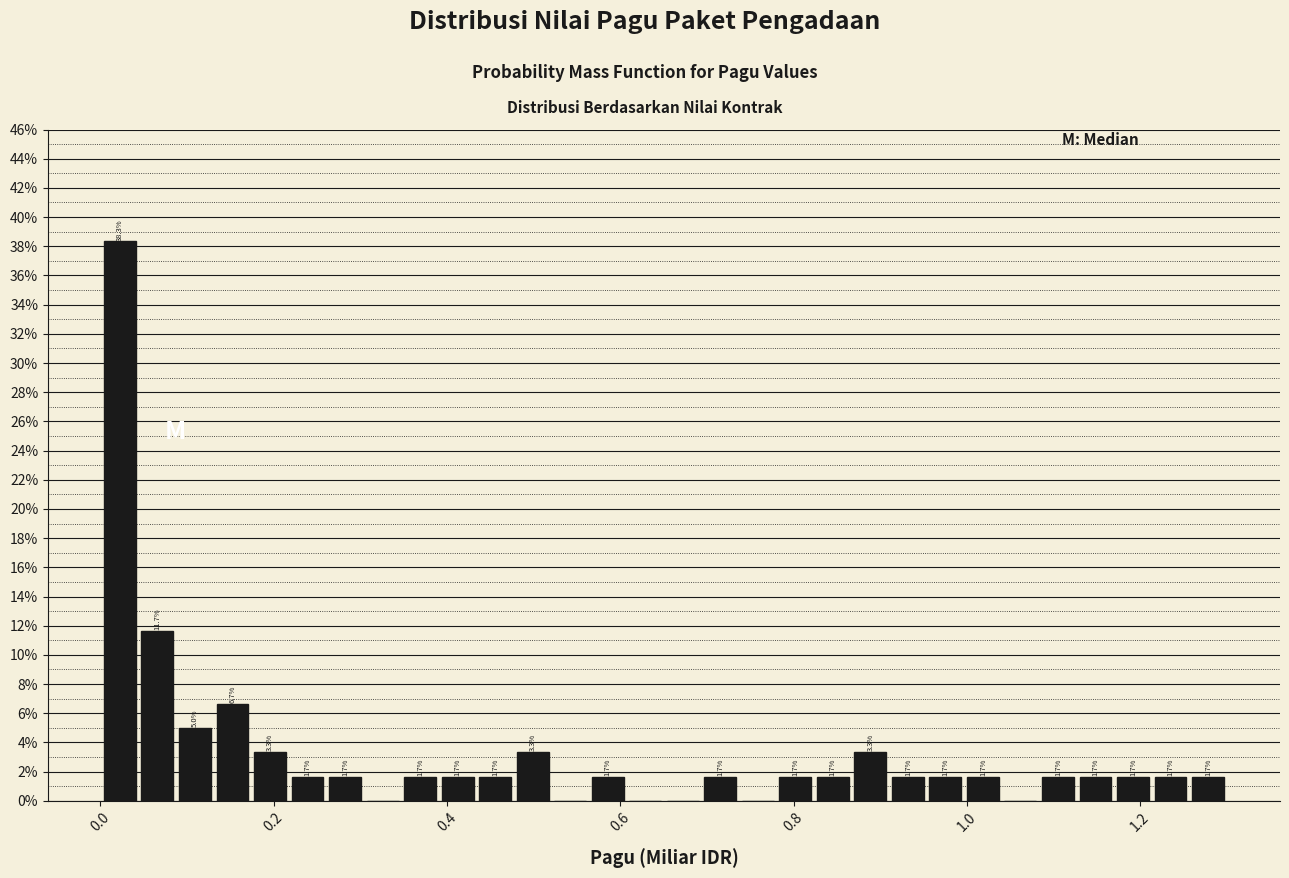

Read against the x-axis, roughly where is the centre of the tallest bar?

0.02